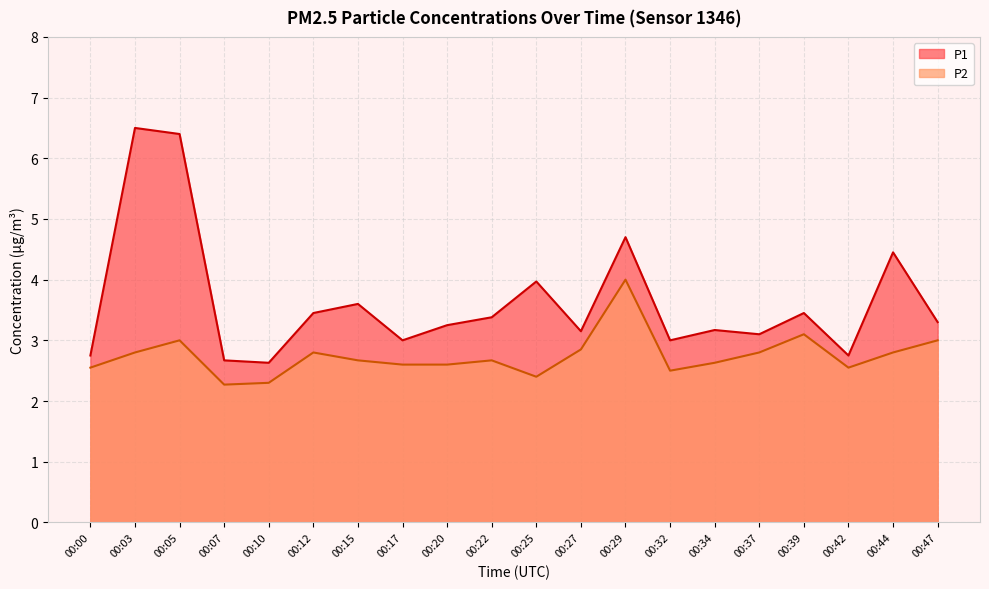

True or false: P2 and P1 intersect in this chart.

False